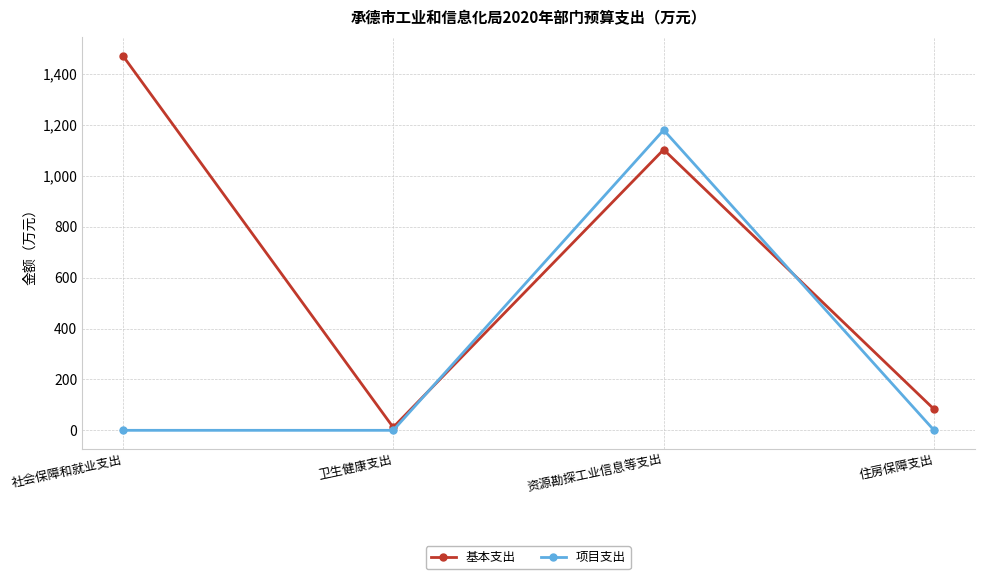

At which category does 项目支出 reach its first local peak?

资源勘探工业信息等支出